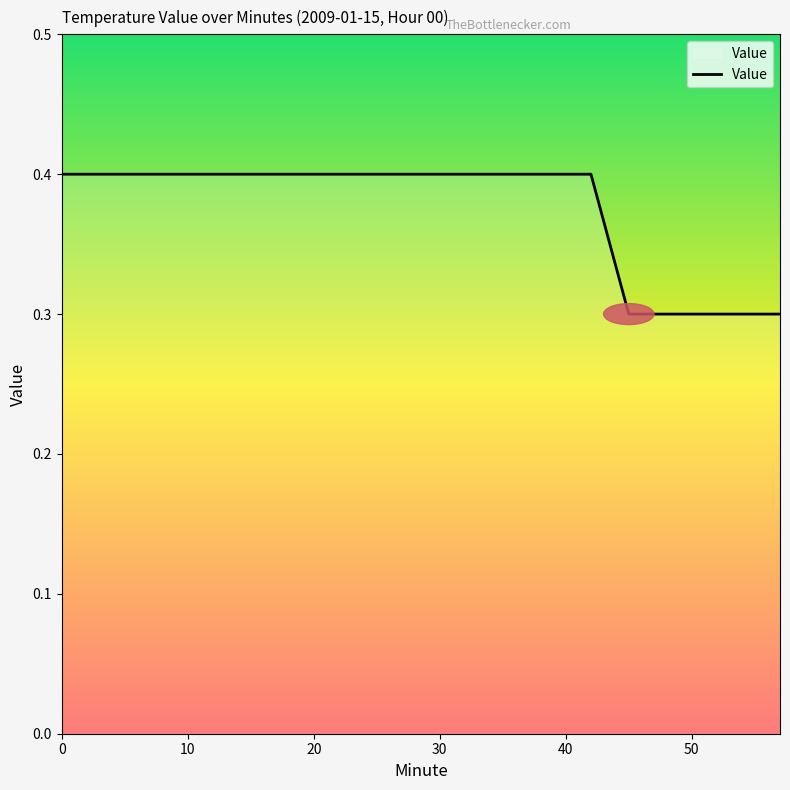

What is the maximum value shown in the chart?

0.4